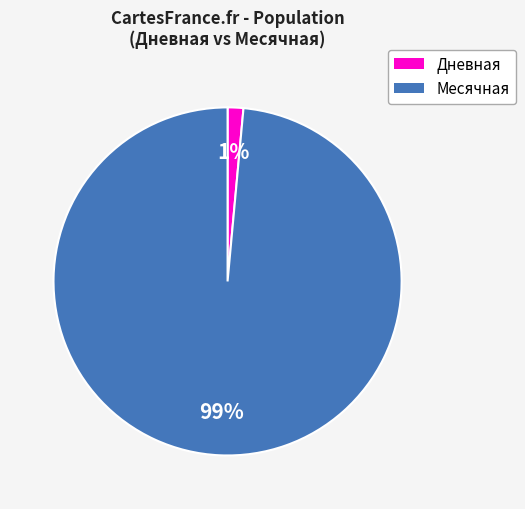

To the nearest percent, what is the average slice percentage?

50%